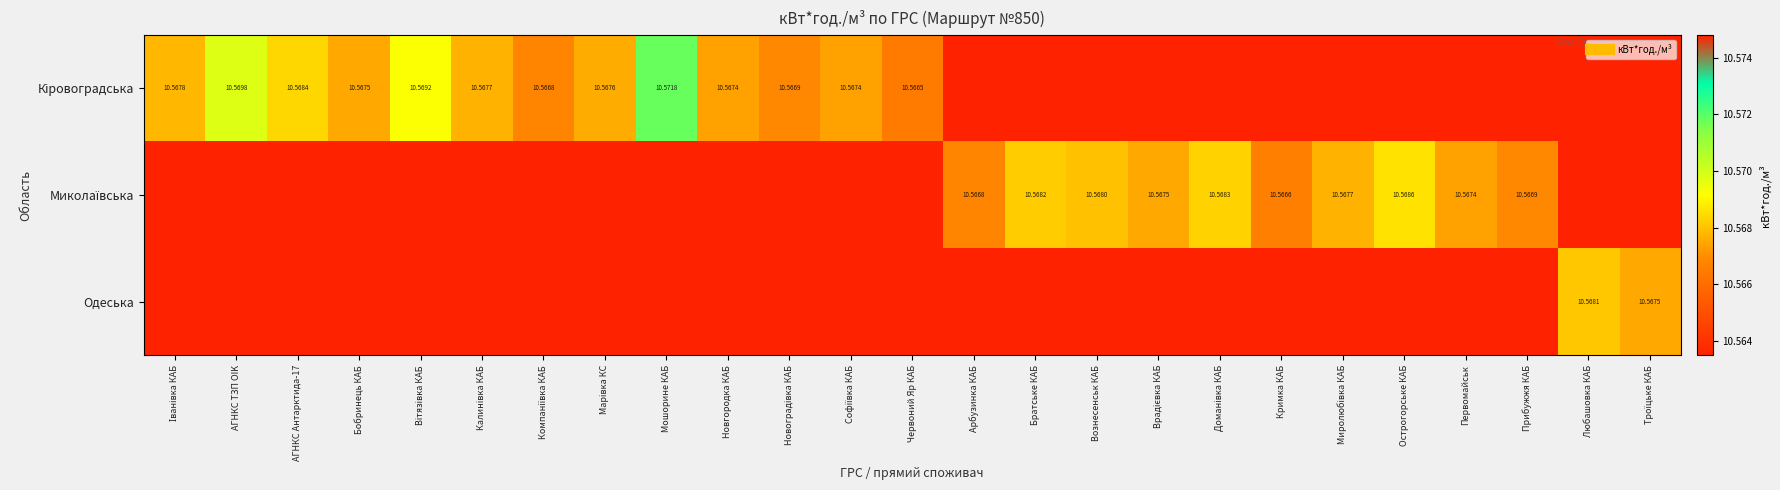

Which category has the highest value across all series?

Мошорине КАБ